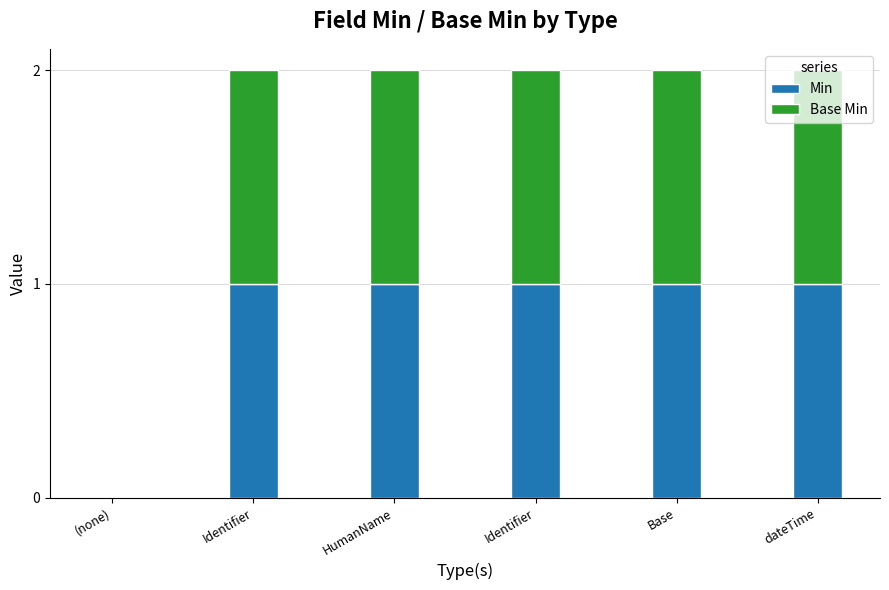

How many positive values does the Min series have?

5